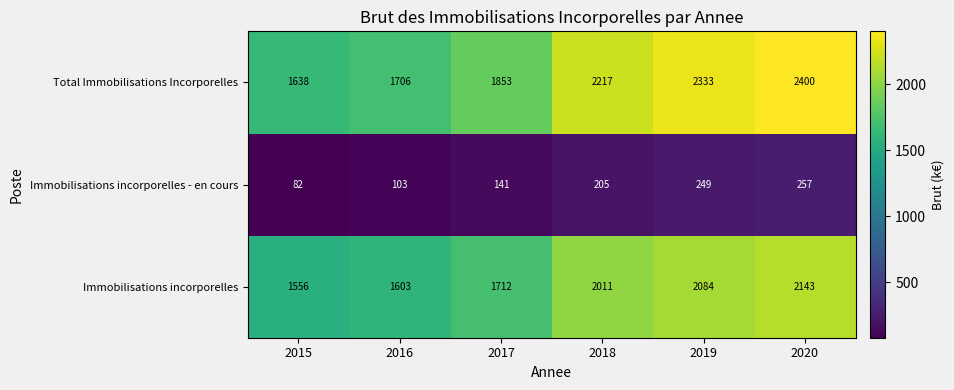

What is the approximate value of Immobilisations incorporelles - en cours at 2017?

141